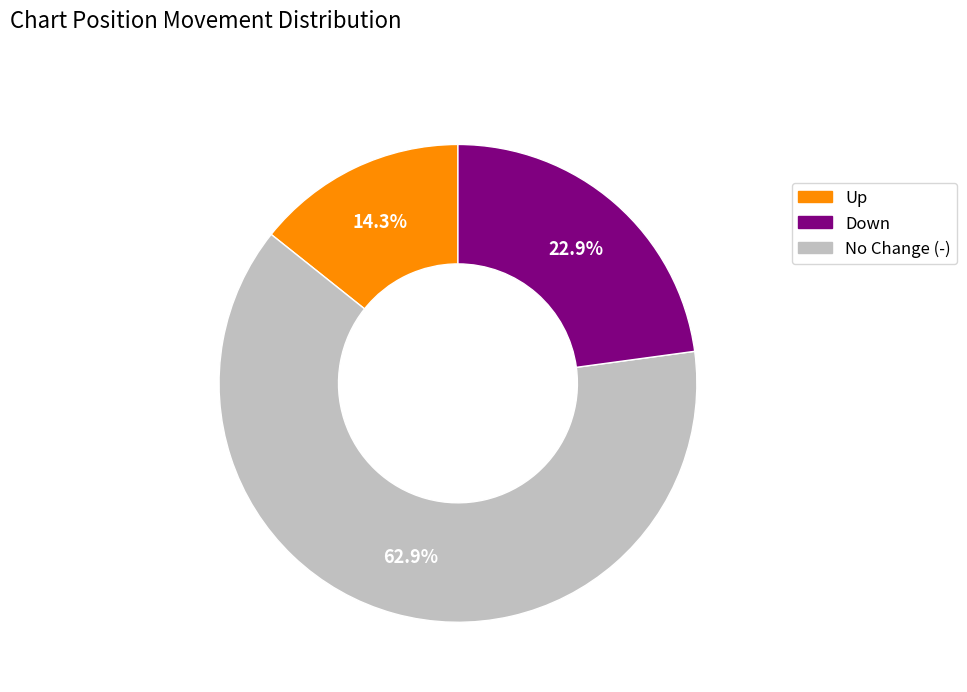

Is there any slice that represents more than half of the pie?

Yes